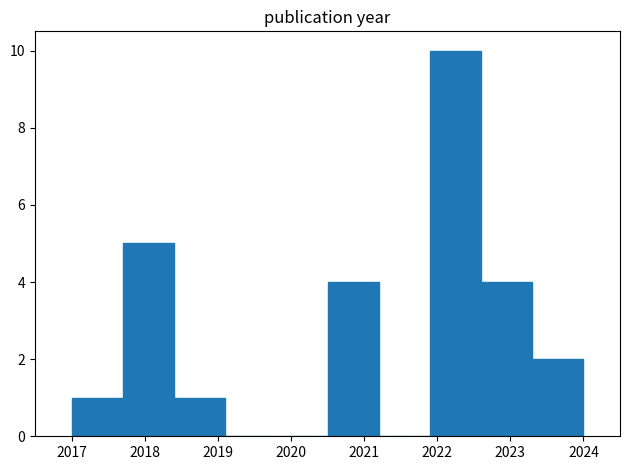

Reading left to right, transcribe this chart: for each bar, give the range it covers on the x-axis and its height. The values are not printed on the chart, so give them approximately, as read against the axis.

2017.0 to 2017.7: 1
2017.7 to 2018.4: 5
2018.4 to 2019.1: 1
2019.1 to 2019.8: 0
2019.8 to 2020.5: 0
2020.5 to 2021.2: 4
2021.2 to 2021.9: 0
2021.9 to 2022.6: 10
2022.6 to 2023.3: 4
2023.3 to 2024.0: 2